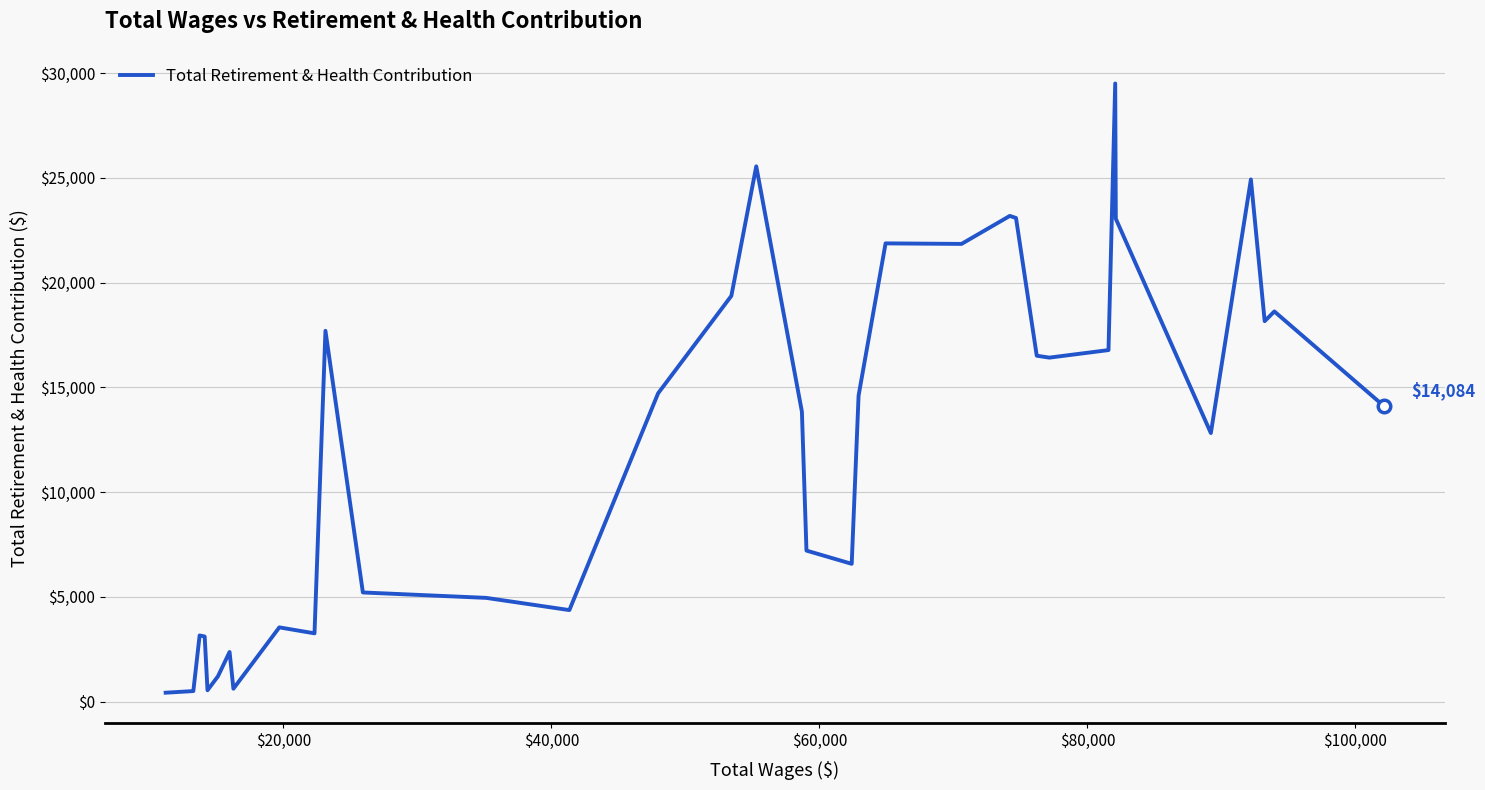

True or false: there are more than 1 points higher than both neighbors.

True